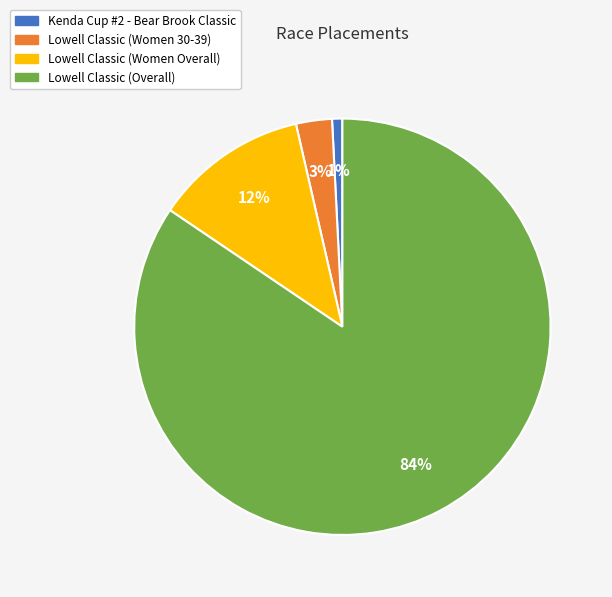

Is it true that Kenda Cup #2 - Bear Brook Classic is 1% of the pie?

True